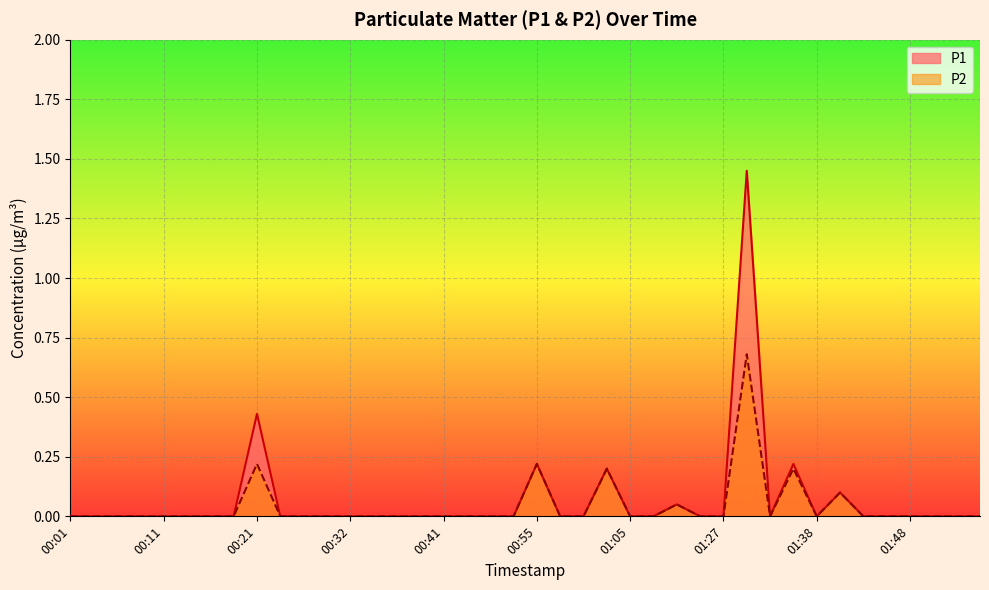

True or false: P2 and P1 cross at least once.

False